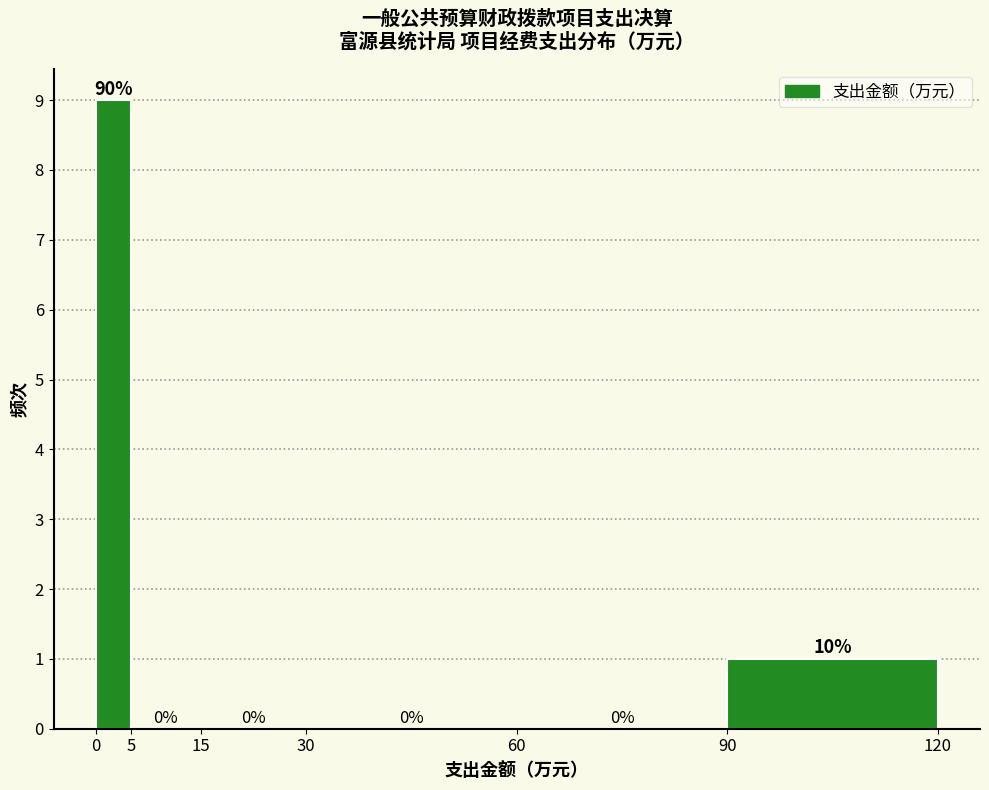

Over which range of the x-axis is the bar tallest?

0 to 5